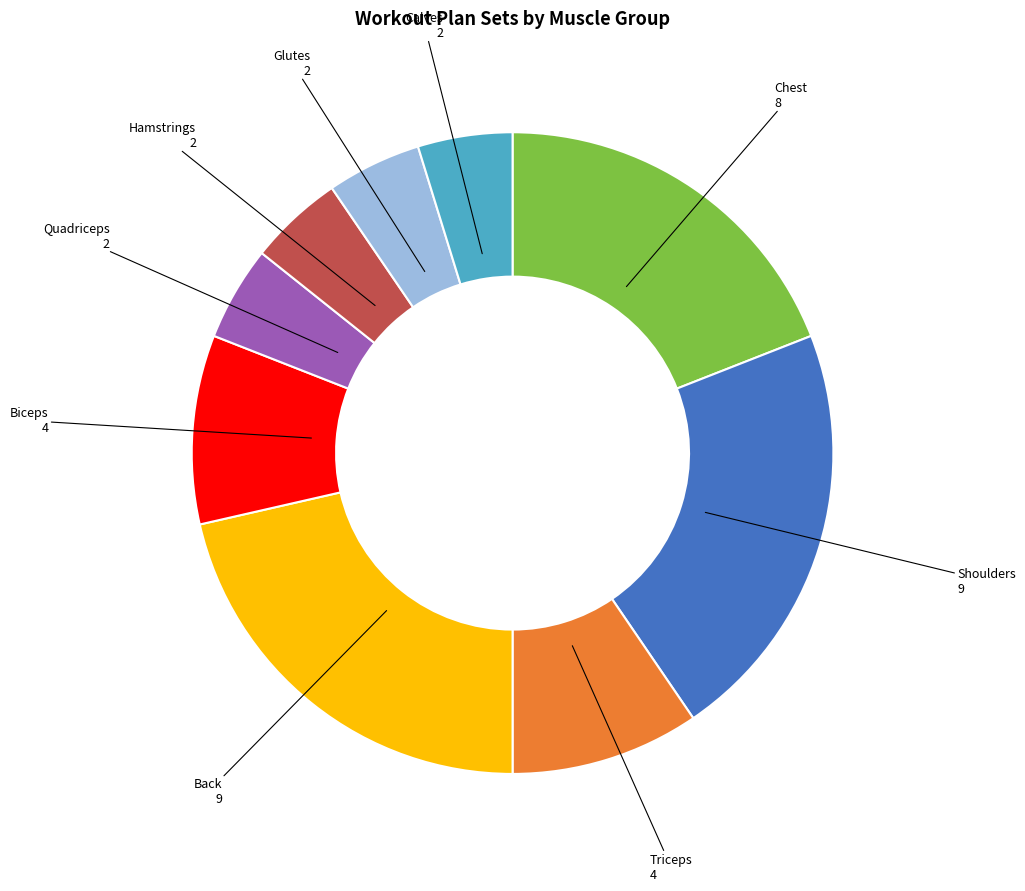

Is there a majority slice in this chart?

No